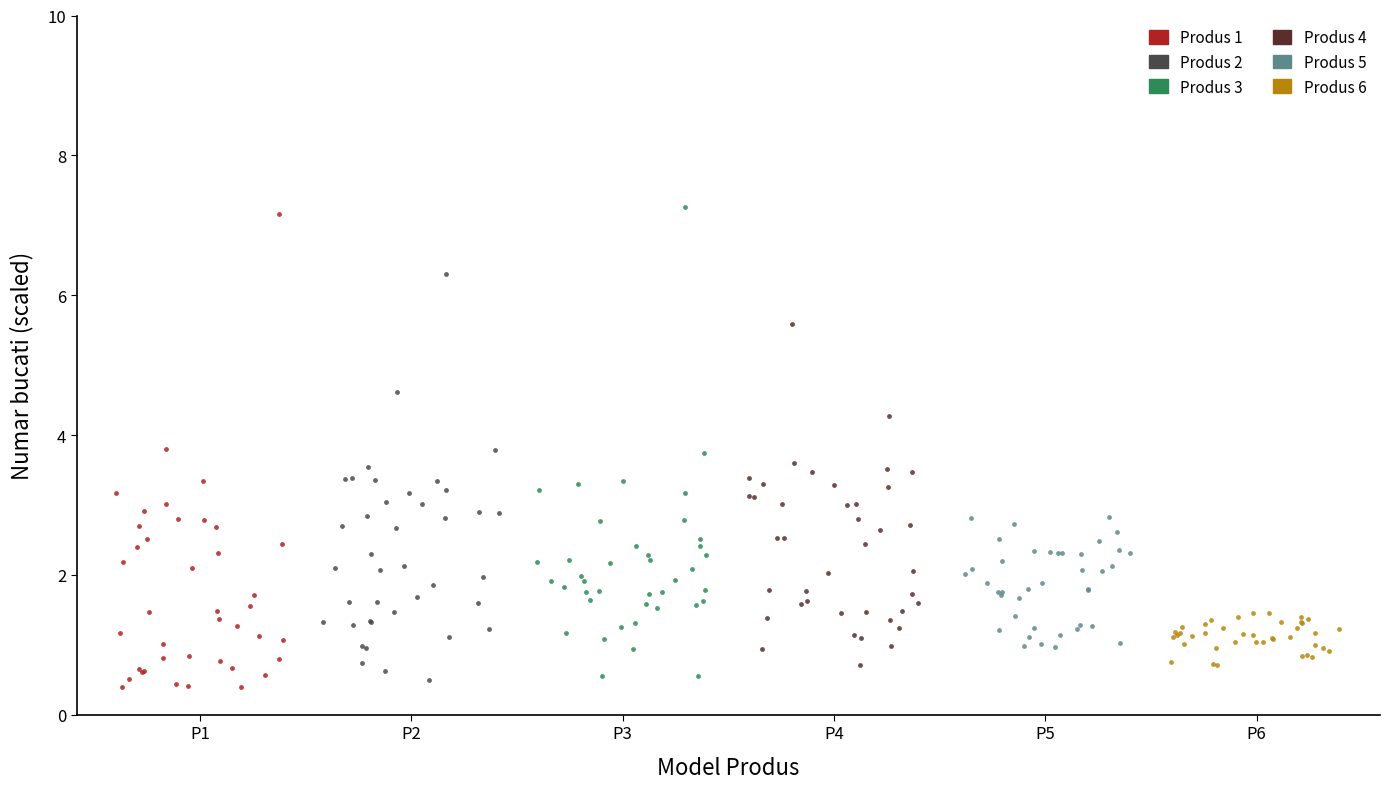

Which series contains the highest Y value?

Produs 3